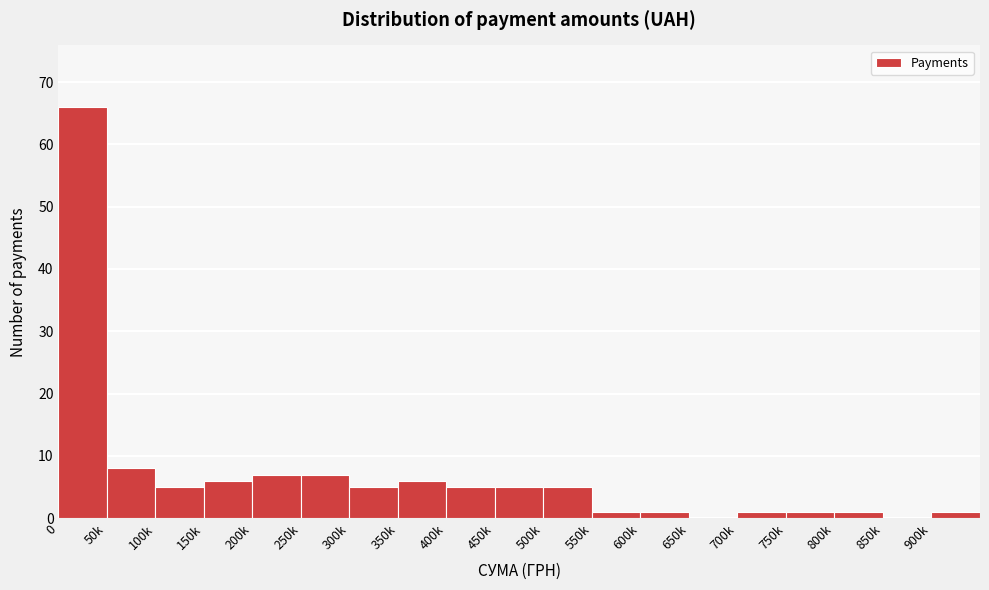

Reading left to right, extract all data points from this chart.

0=66	50k=8	100k=5	150k=6	200k=7	250k=7	300k=5	350k=6	400k=5	450k=5	500k=5	550k=1	600k=1	650k=0	700k=1	750k=1	800k=1	850k=0	900k=1